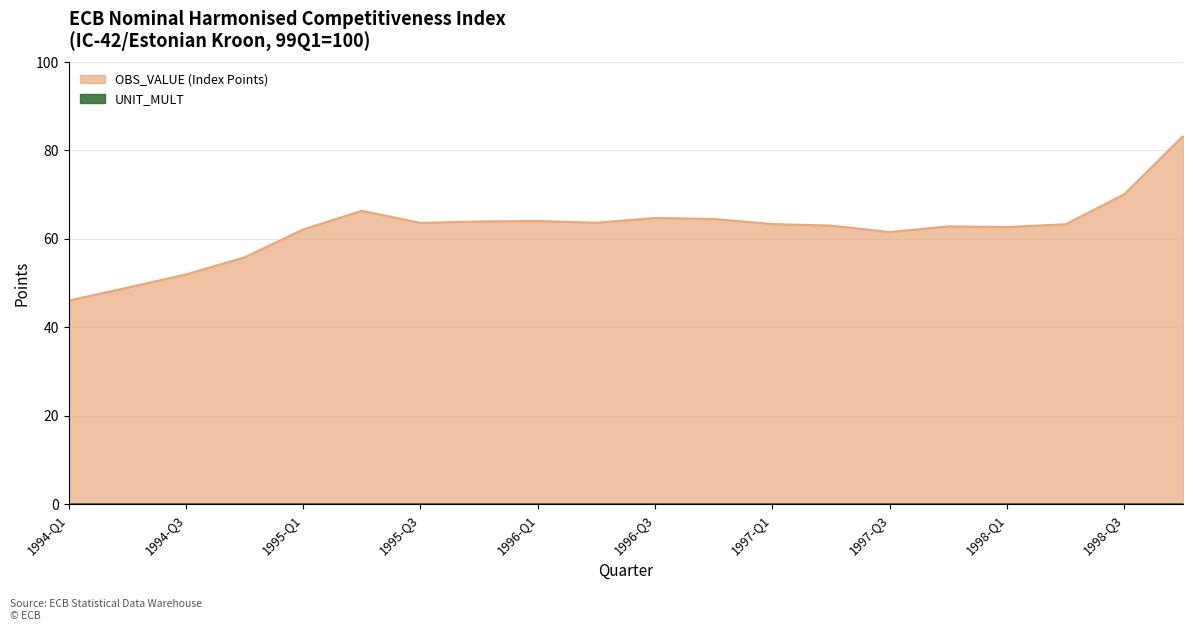

What is the label of the 6th point from the right?

1997-Q3